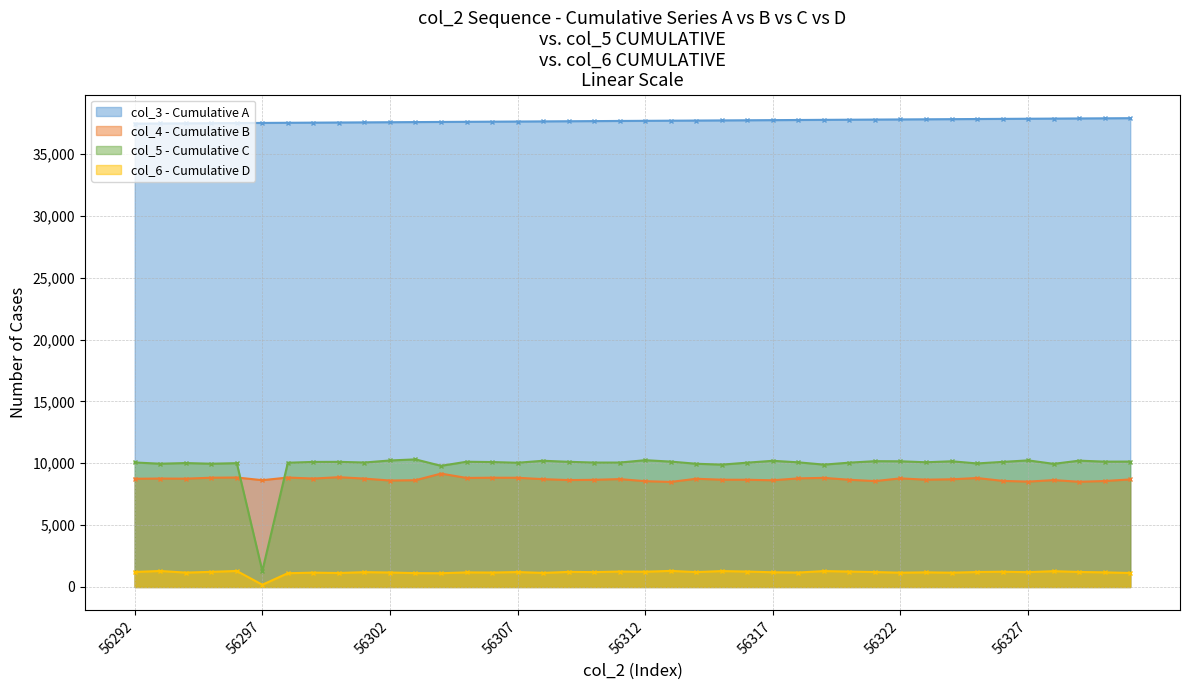

What is the total value across all series at 56317?

57751